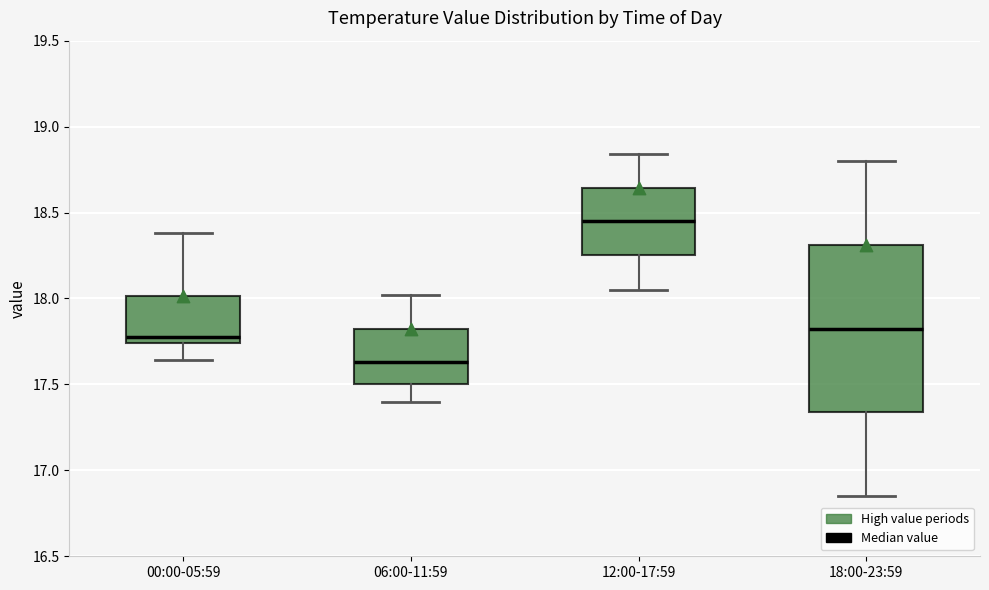

Reading left to right, transcribe this box plot: for each box, give where its median line is, the range the box spans, and where its two whiskers end, as read against the y-axis. The values are not printed on the chart, so give them approximately, as read against the axis.

00:00-05:59: median 17.80, box 17.75 to 18.00, whiskers 17.65 to 18.40
06:00-11:59: median 17.65, box 17.50 to 17.85, whiskers 17.40 to 18.00
12:00-17:59: median 18.45, box 18.25 to 18.65, whiskers 18.05 to 18.85
18:00-23:59: median 17.85, box 17.35 to 18.30, whiskers 16.85 to 18.80